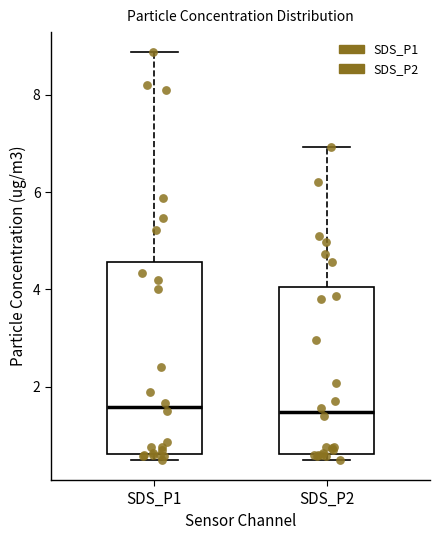

Where does the median line of the box for SDS_P1 sit on the y-axis? The values are not printed on the chart, so give them approximately, as read against the axis.

1.6